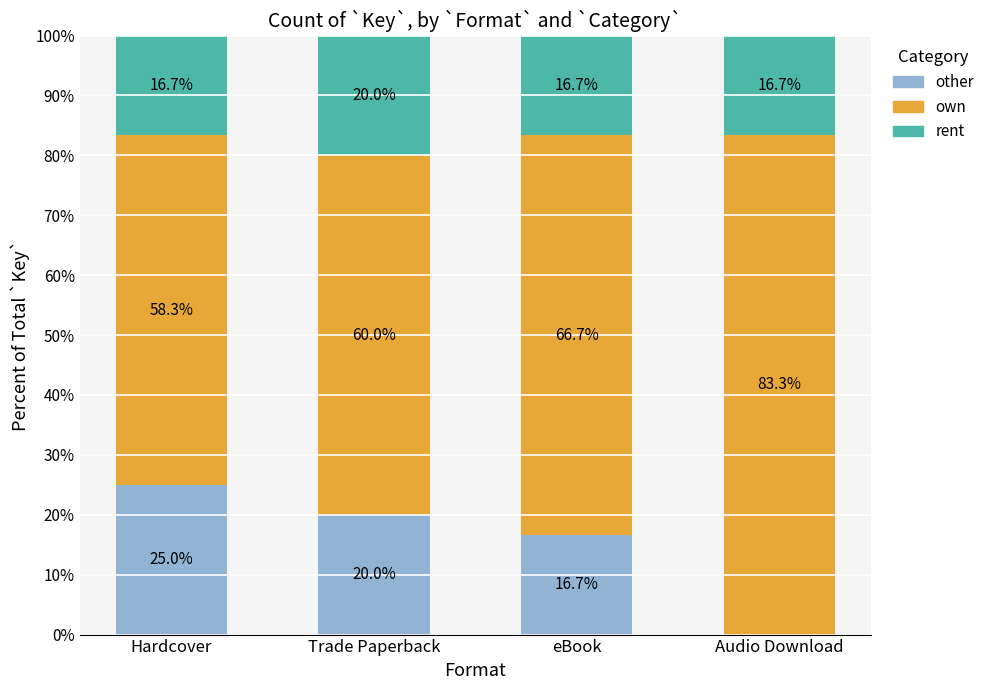

Where does the other series first go above 20?

Hardcover